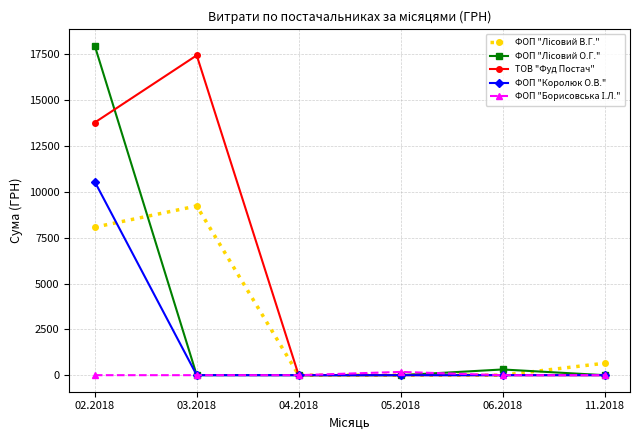

What is the total value across all series at 11.2018?

650.0